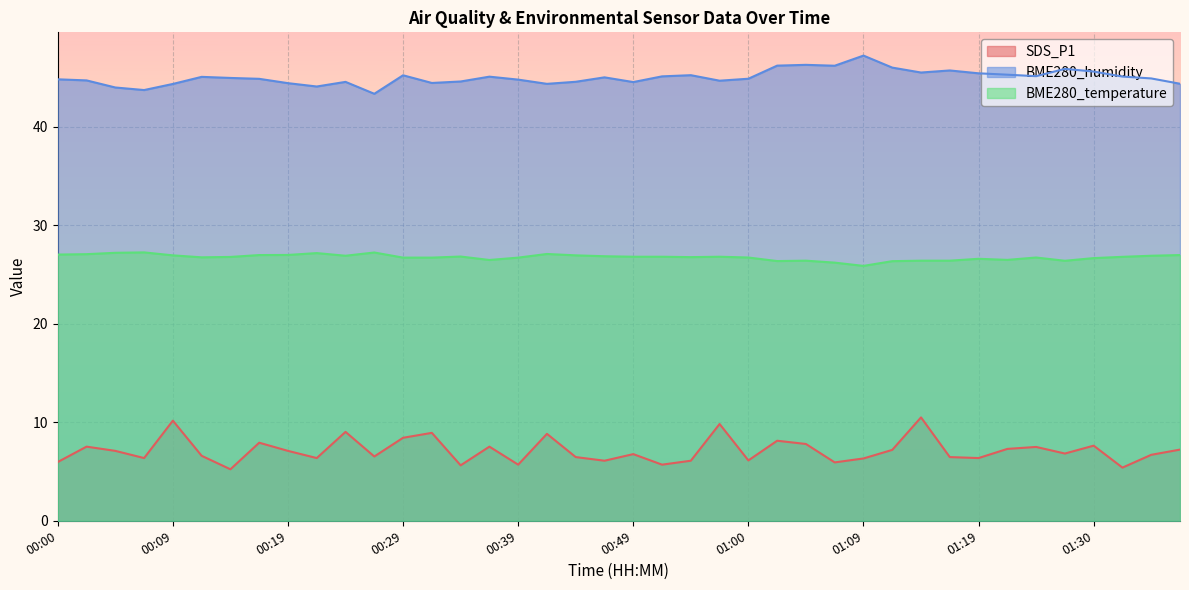

List the series in order of their peak value, lowest first.

SDS_P1, BME280_temperature, BME280_humidity